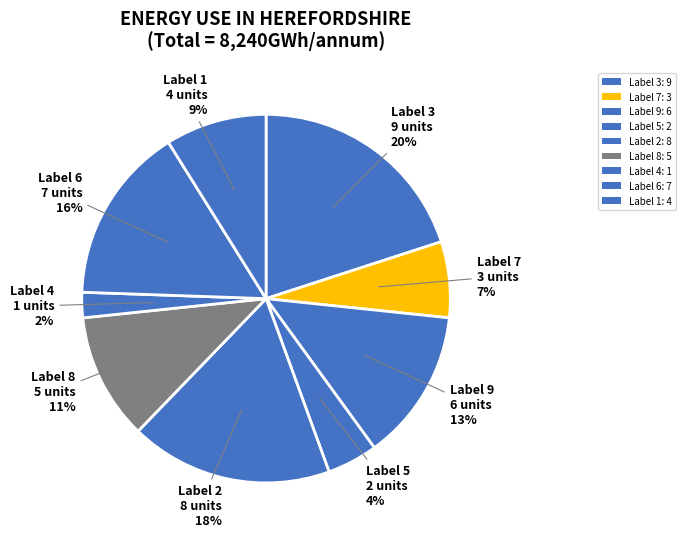

Does any single category account for the majority?

No